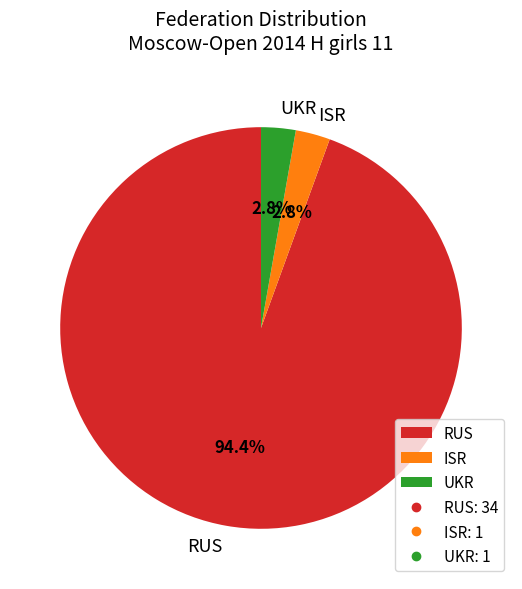

What is the total percentage of RUS and UKR?

97.2%